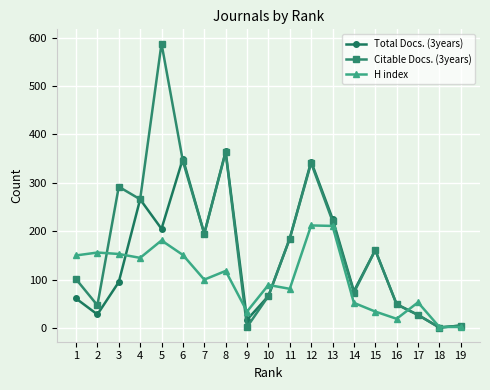

What is the sum of all Total Docs. (3years) values?

2722